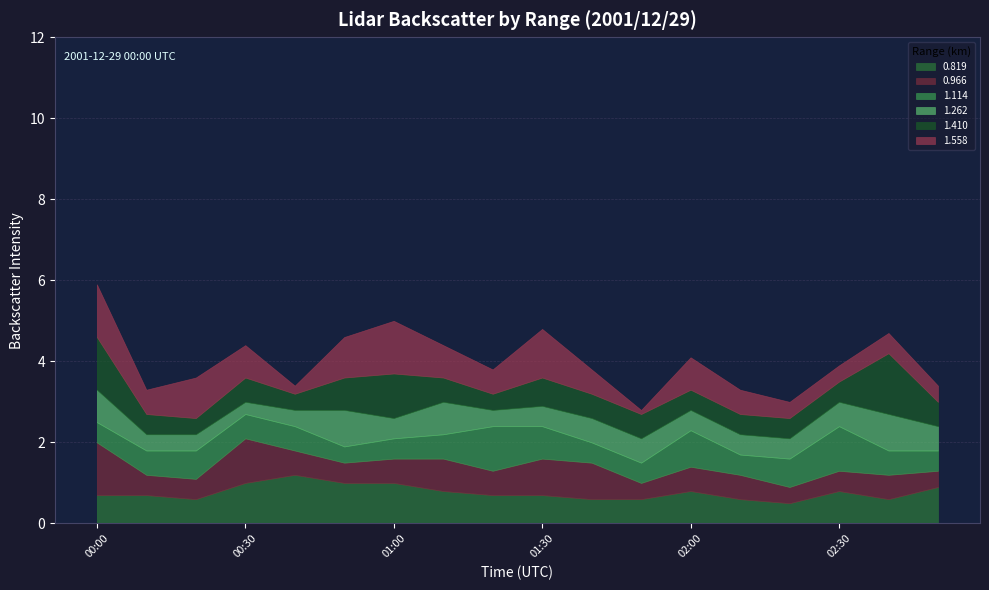

At which category does 0.819 reach its first local valley?

00:20